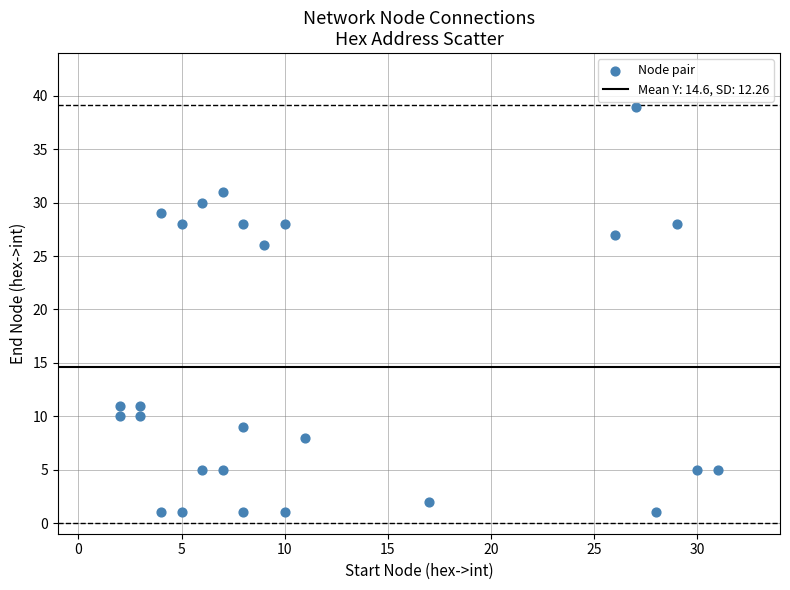

What Y value in the scatter plot is closest to 20?

26